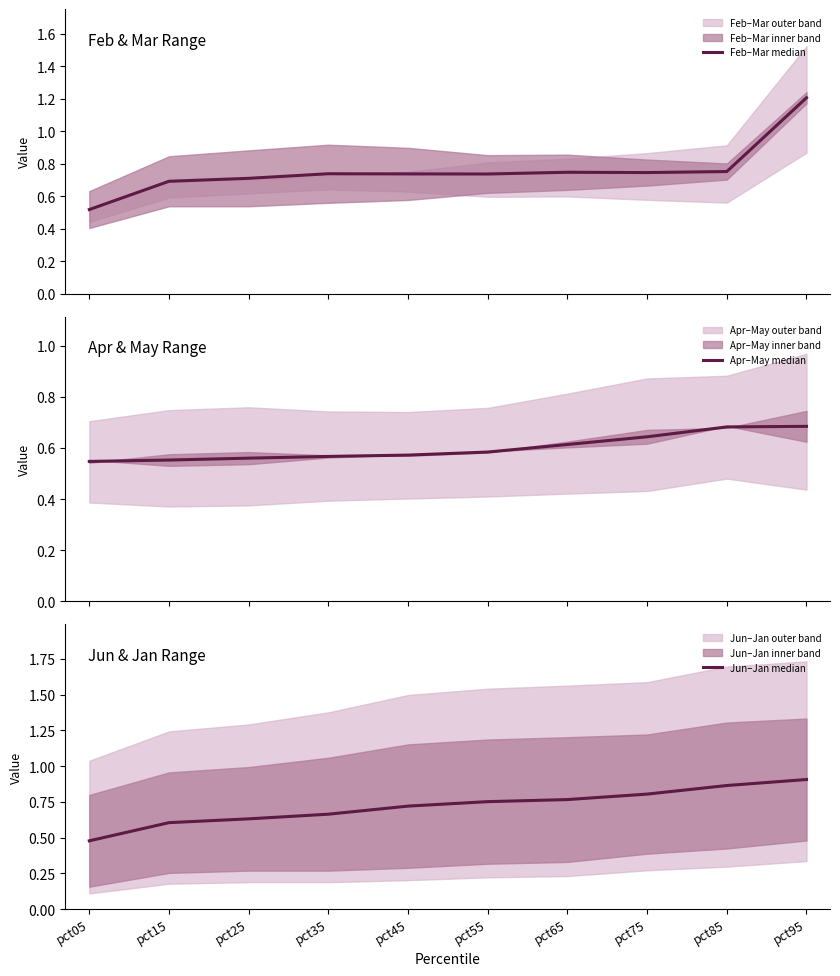

Rank the categories by Feb–Mar median value from highest to lowest.

pct95, pct85, pct65, pct75, pct35, pct45, pct55, pct25, pct15, pct05